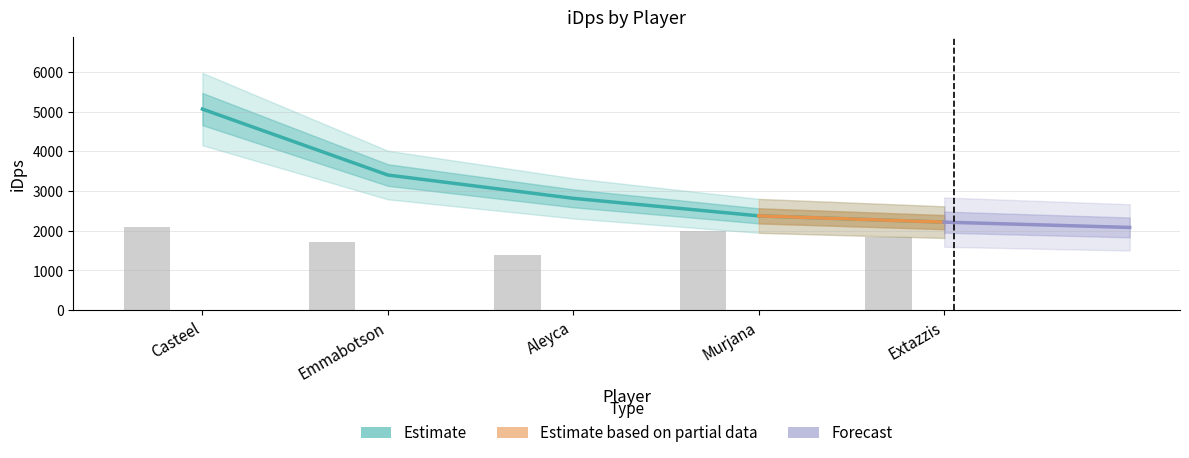

What position from the right is Extazzis?

1